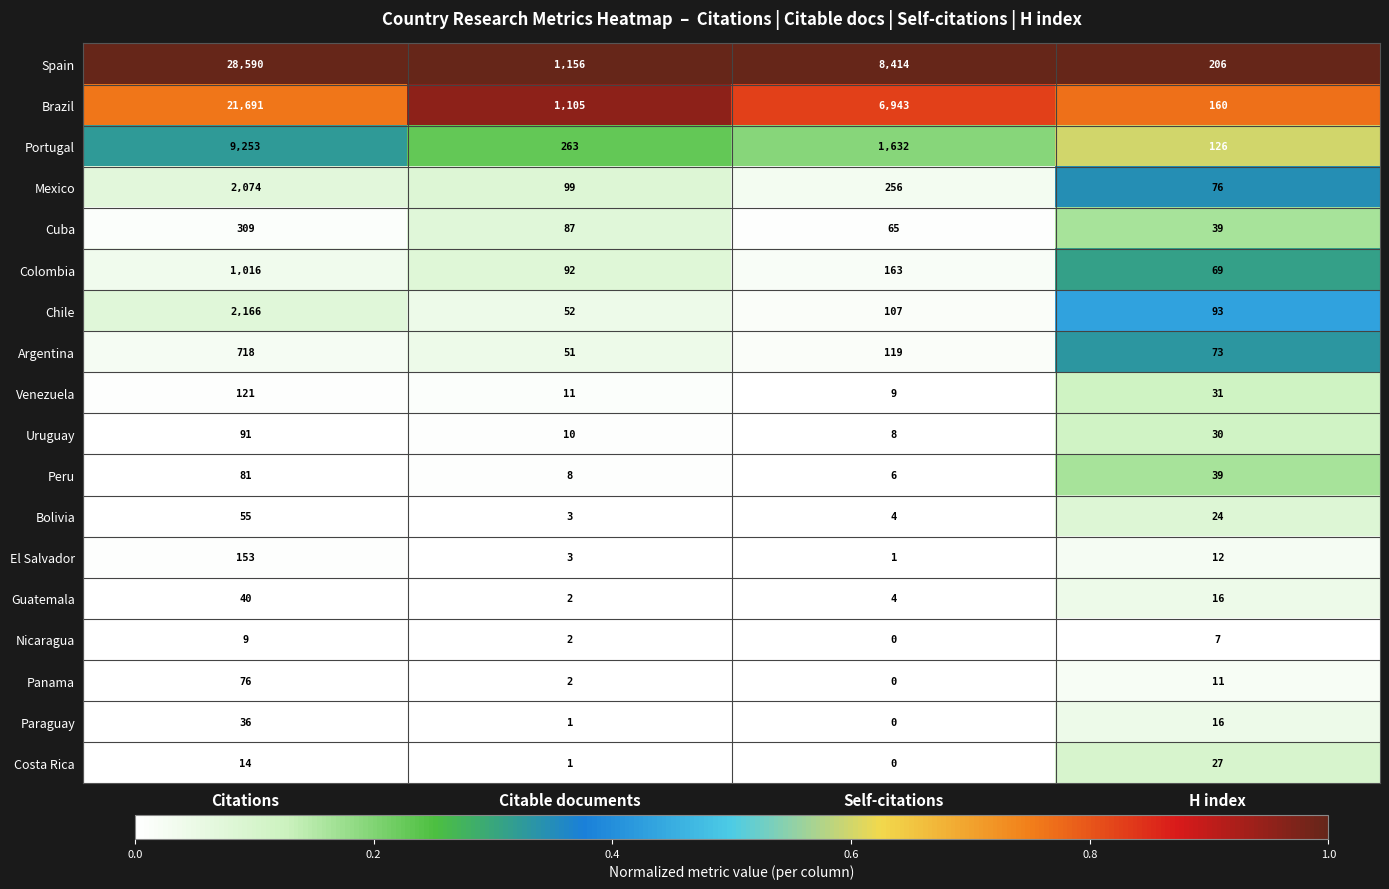

Is it true that Cuba equals 553 at Citations?

False